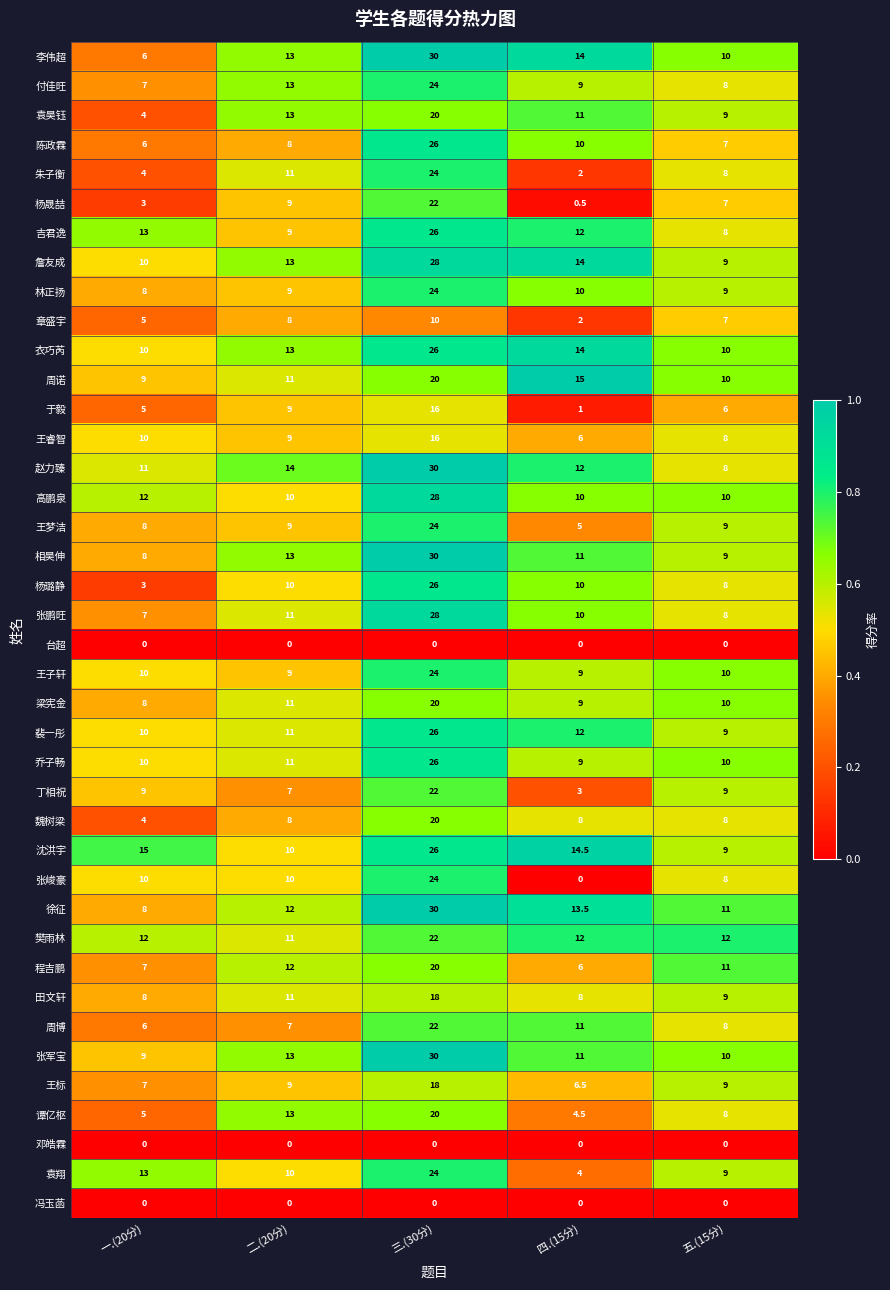

The value of 樊雨林 at 二.(20分) is 11.0. True or false?

True